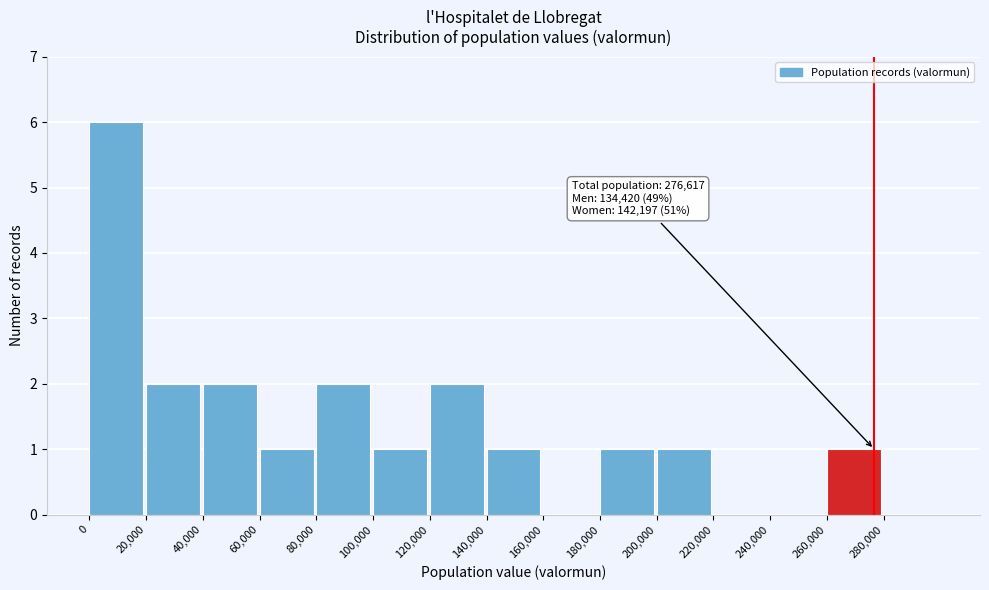

Over which range of the x-axis is the bar tallest?

0 to 20000